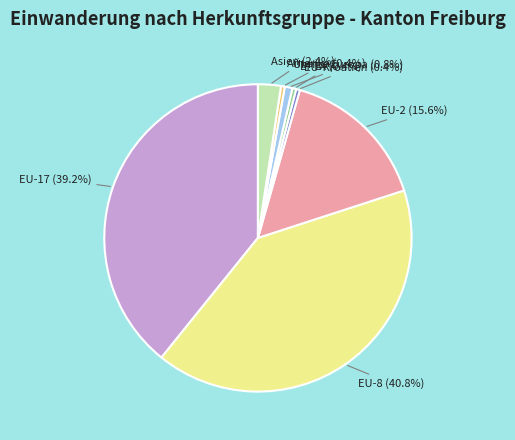

How many segments does this pie chart have?

8